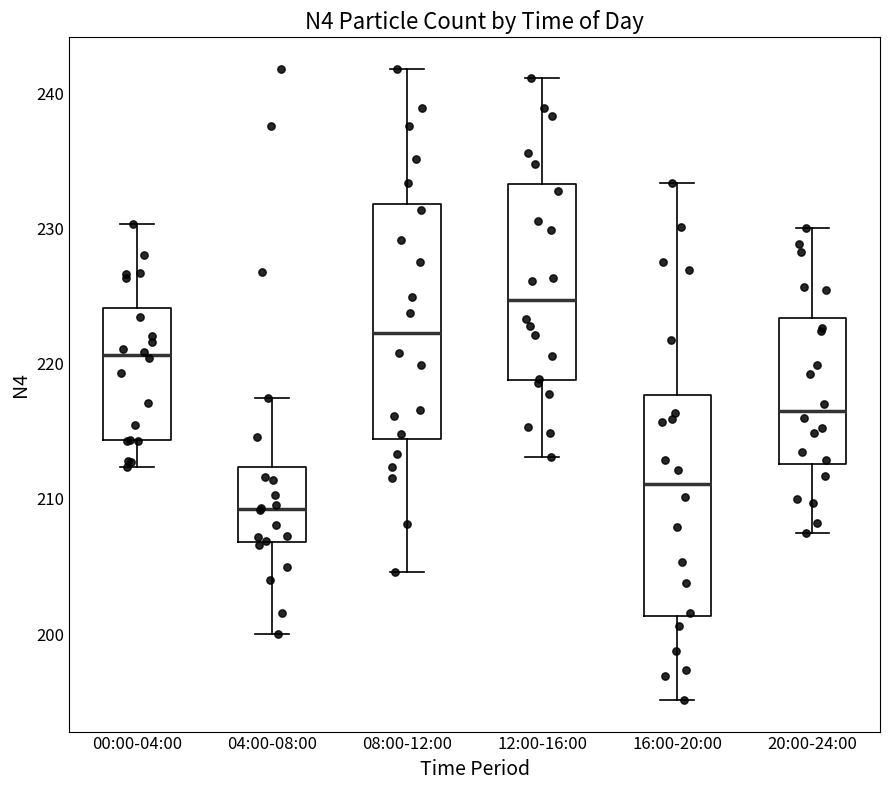

Reading left to right, transcribe this box plot: for each box, give where its median line is, the range the box spans, and where its two whiskers end, as read against the y-axis. The values are not printed on the chart, so give them approximately, as read against the axis.

00:00-04:00: median 221, box 214 to 224, whiskers 212 to 230
04:00-08:00: median 209, box 207 to 212, whiskers 200 to 217
08:00-12:00: median 222, box 214 to 232, whiskers 205 to 242
12:00-16:00: median 225, box 219 to 233, whiskers 213 to 241
16:00-20:00: median 211, box 201 to 218, whiskers 195 to 233
20:00-24:00: median 217, box 213 to 223, whiskers 207 to 230